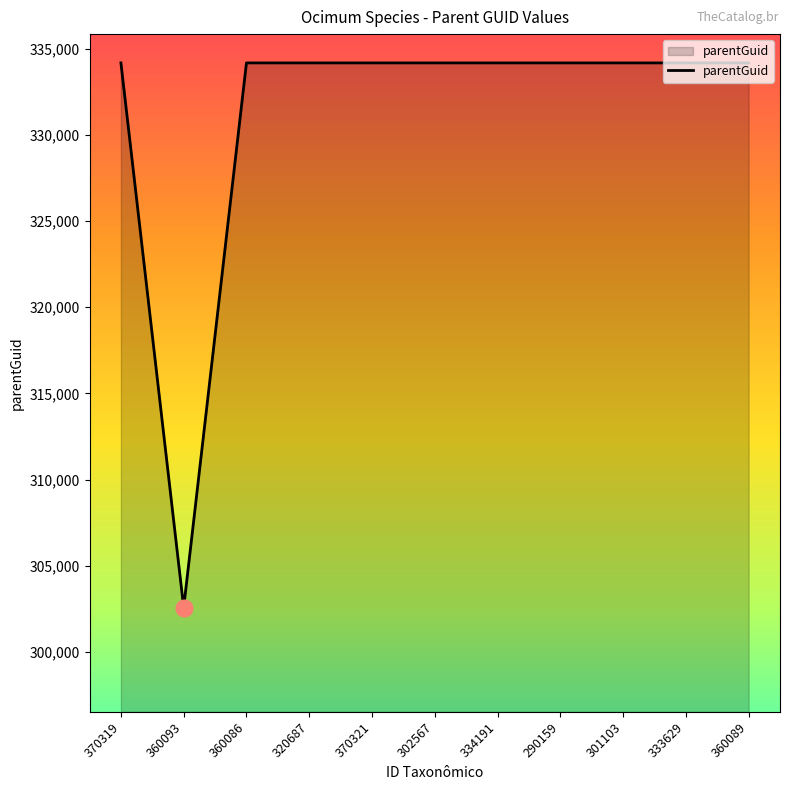

The value at 360093 is 302567. True or false?

True